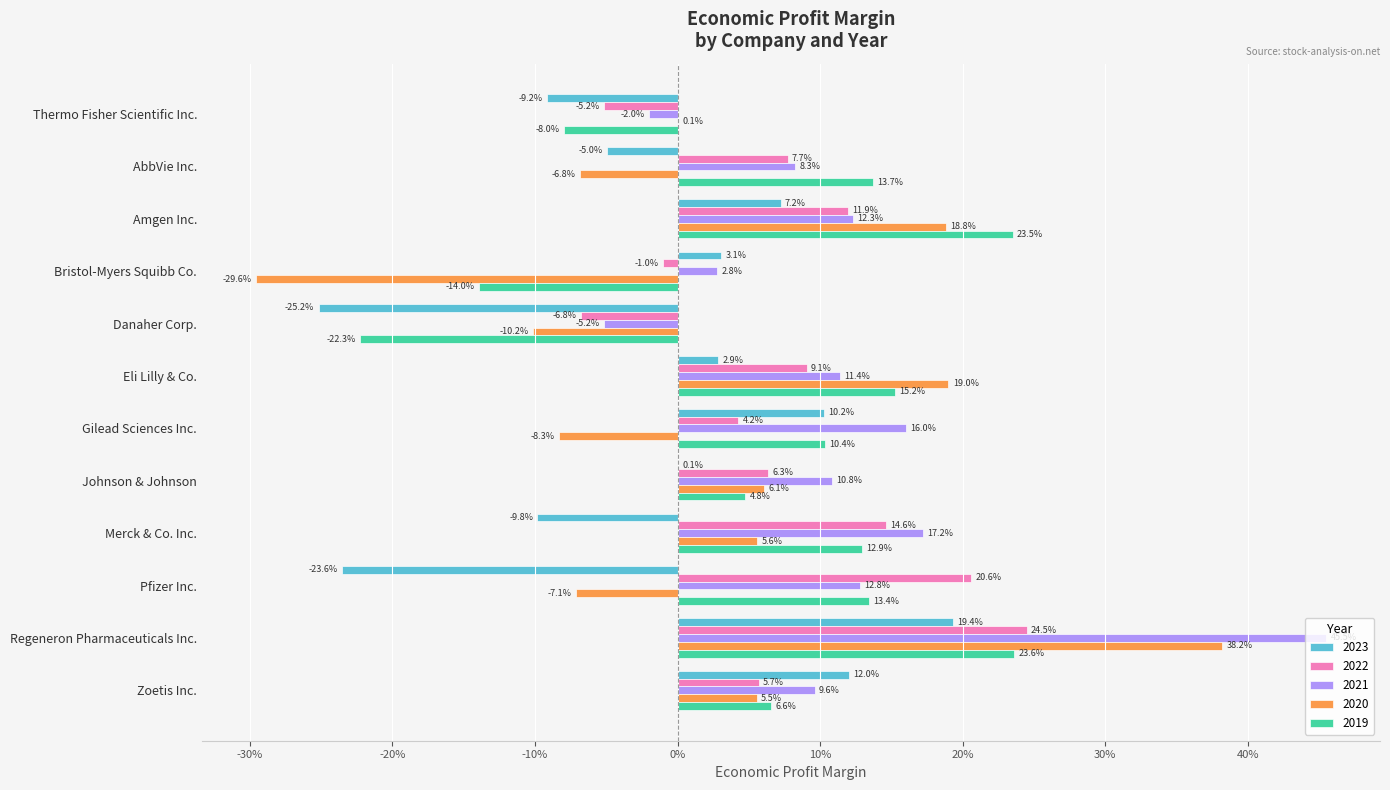

What are all the series names shown in the legend?

2023, 2022, 2021, 2020, 2019